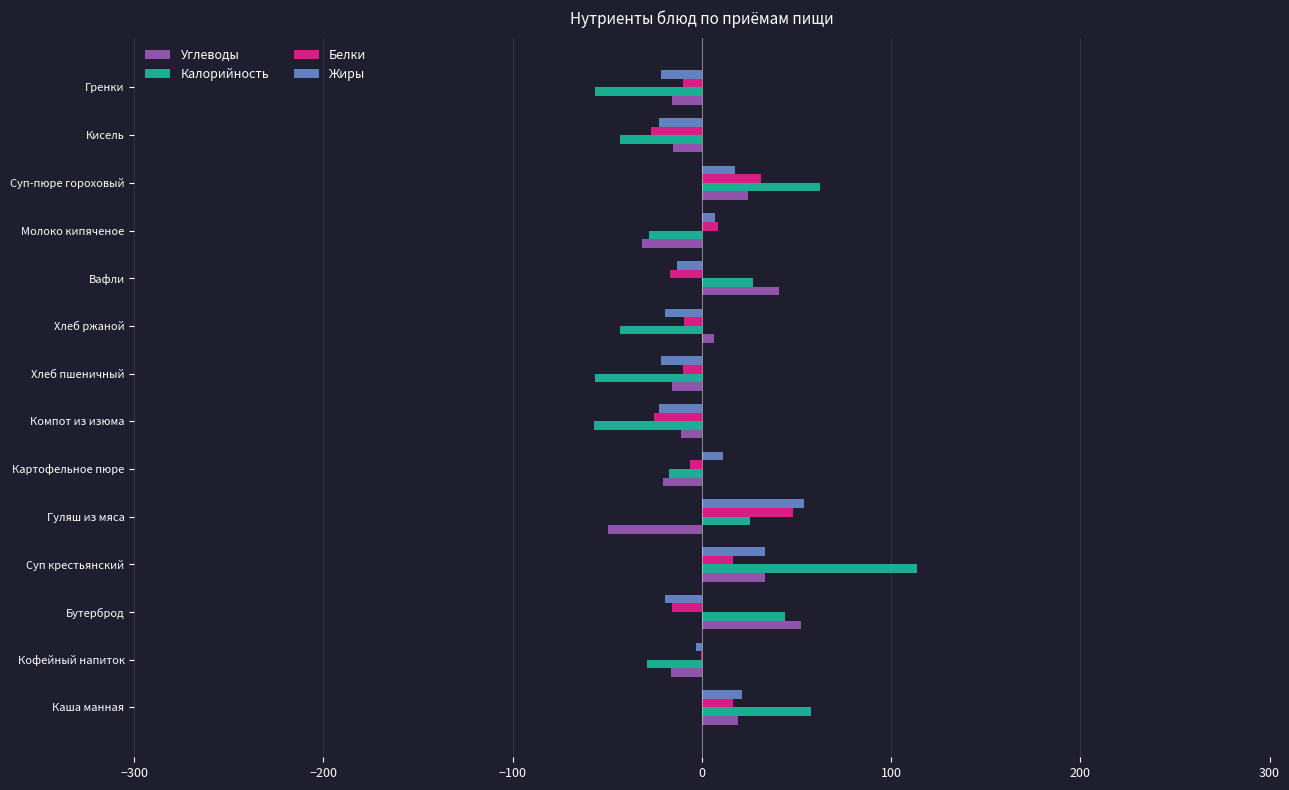

Which label corresponds to the largest value in the chart?

Суп крестьянский